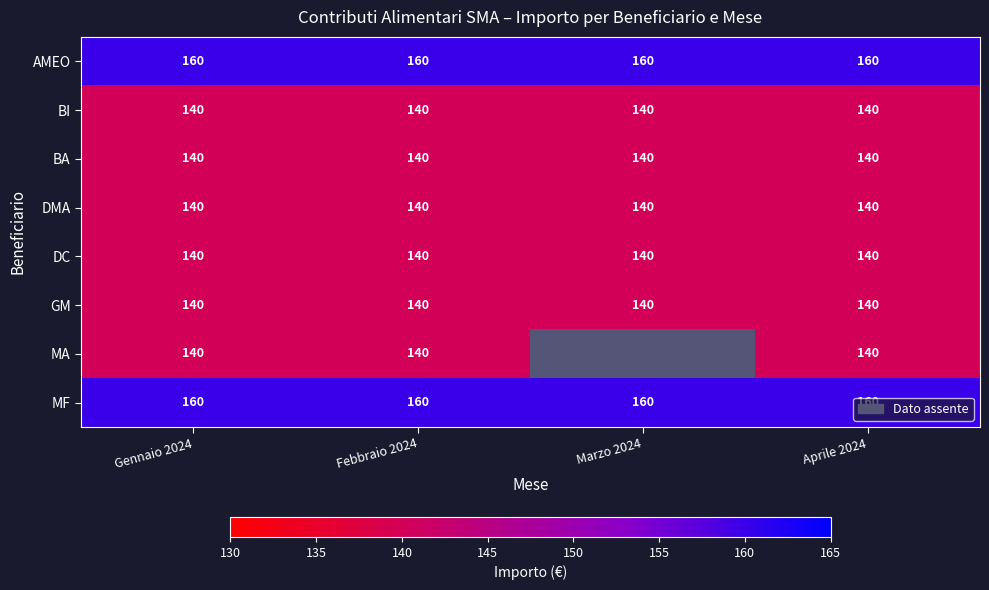

Between Aprile 2024 and Gennaio 2024, which is larger?

Aprile 2024